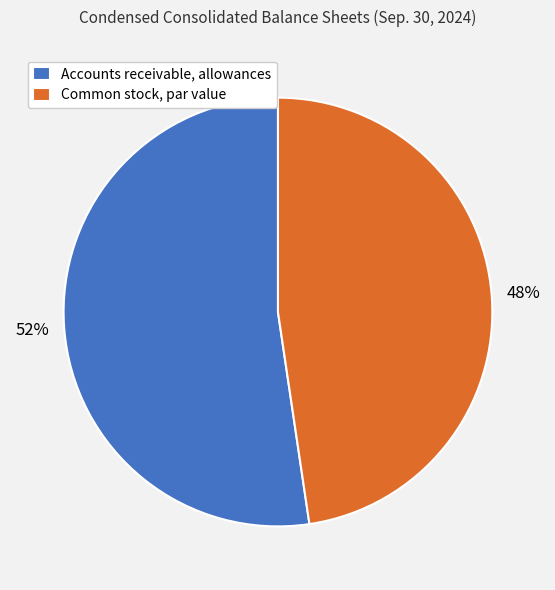

To the nearest percent, what percentage of the pie is Common stock, par value?

48%